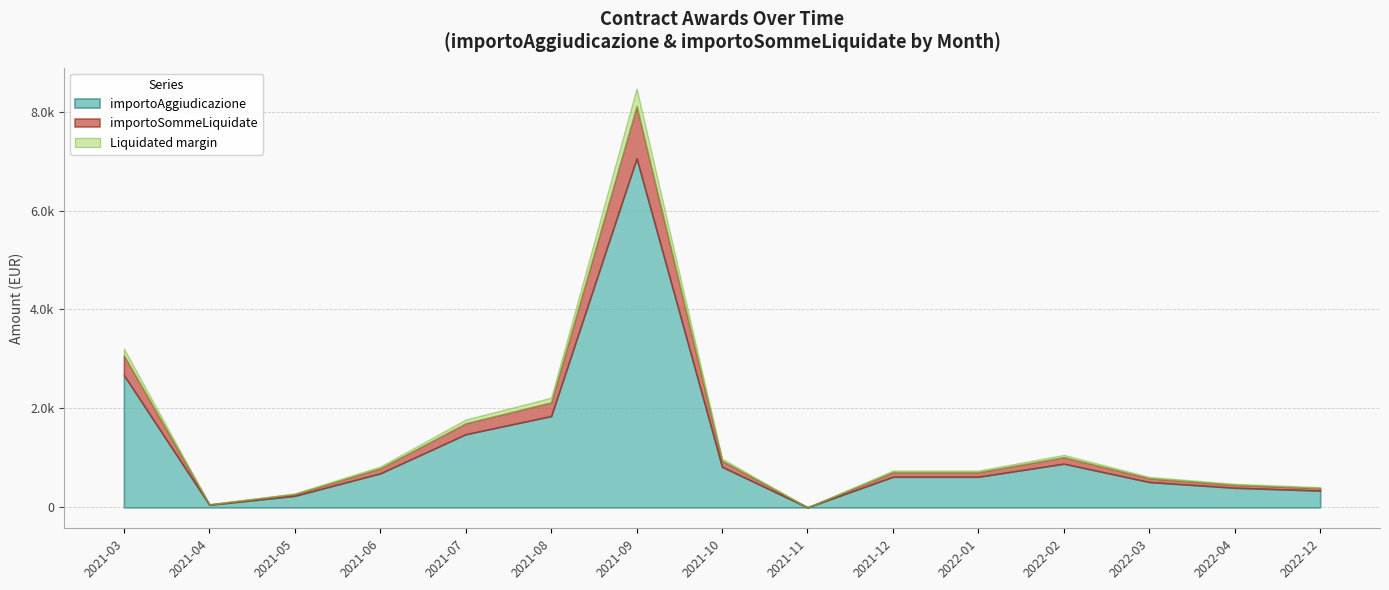

What is the sum of the importoAggiudicazione values at 2021-03 and 2021-04?

2723.6